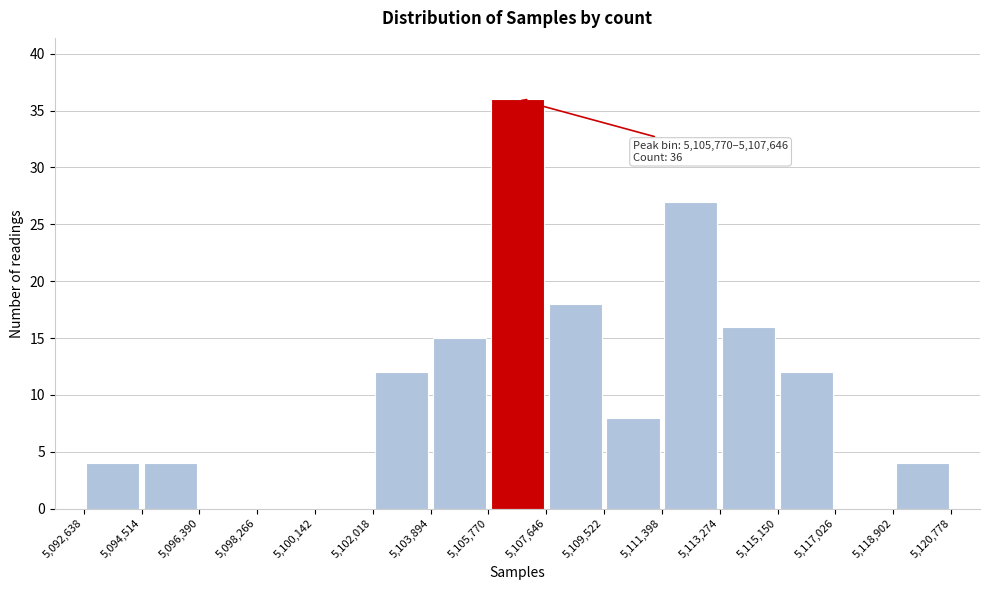

Over which range of the x-axis is the bar tallest?

5,105,770 to 5,107,646